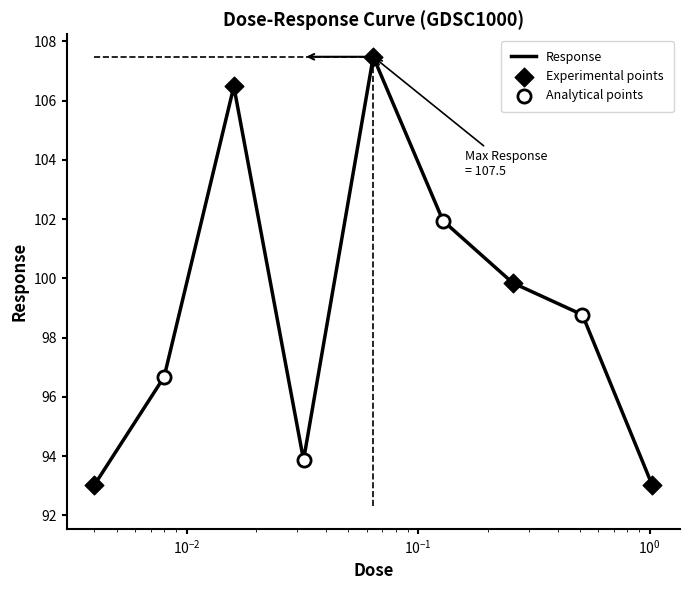

What is the maximum value shown in the chart?

107.5